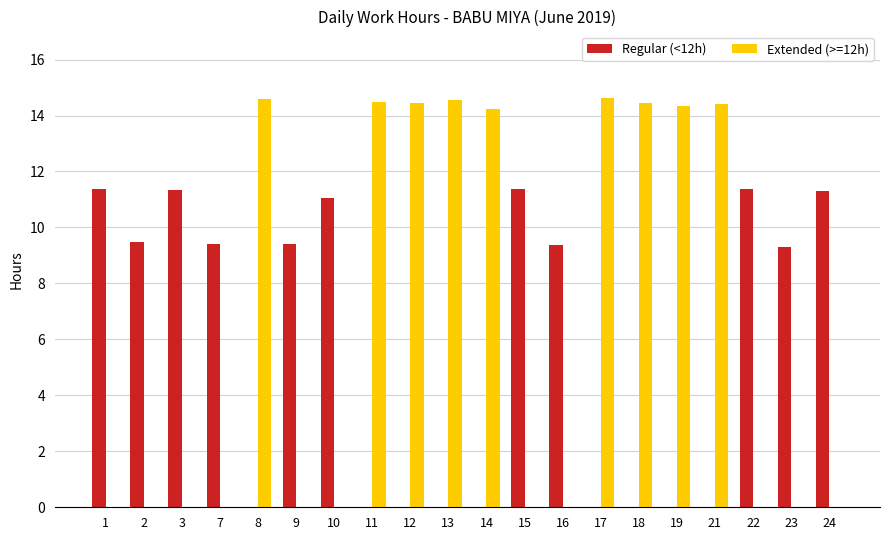

What is the sum of all Extended (>=12h) values?

130.1